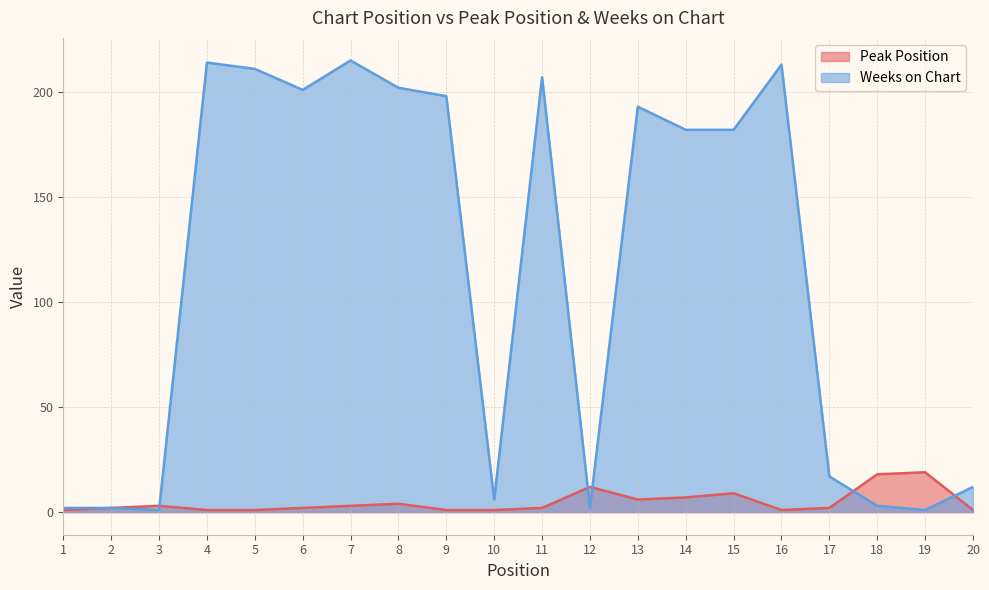

How many lines are shown in the chart?

2